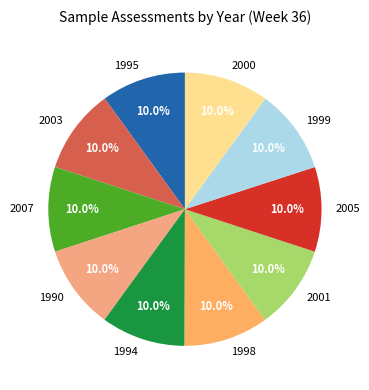

Approximately how many times larger is the value at 1994 compared to 2005?

1.0